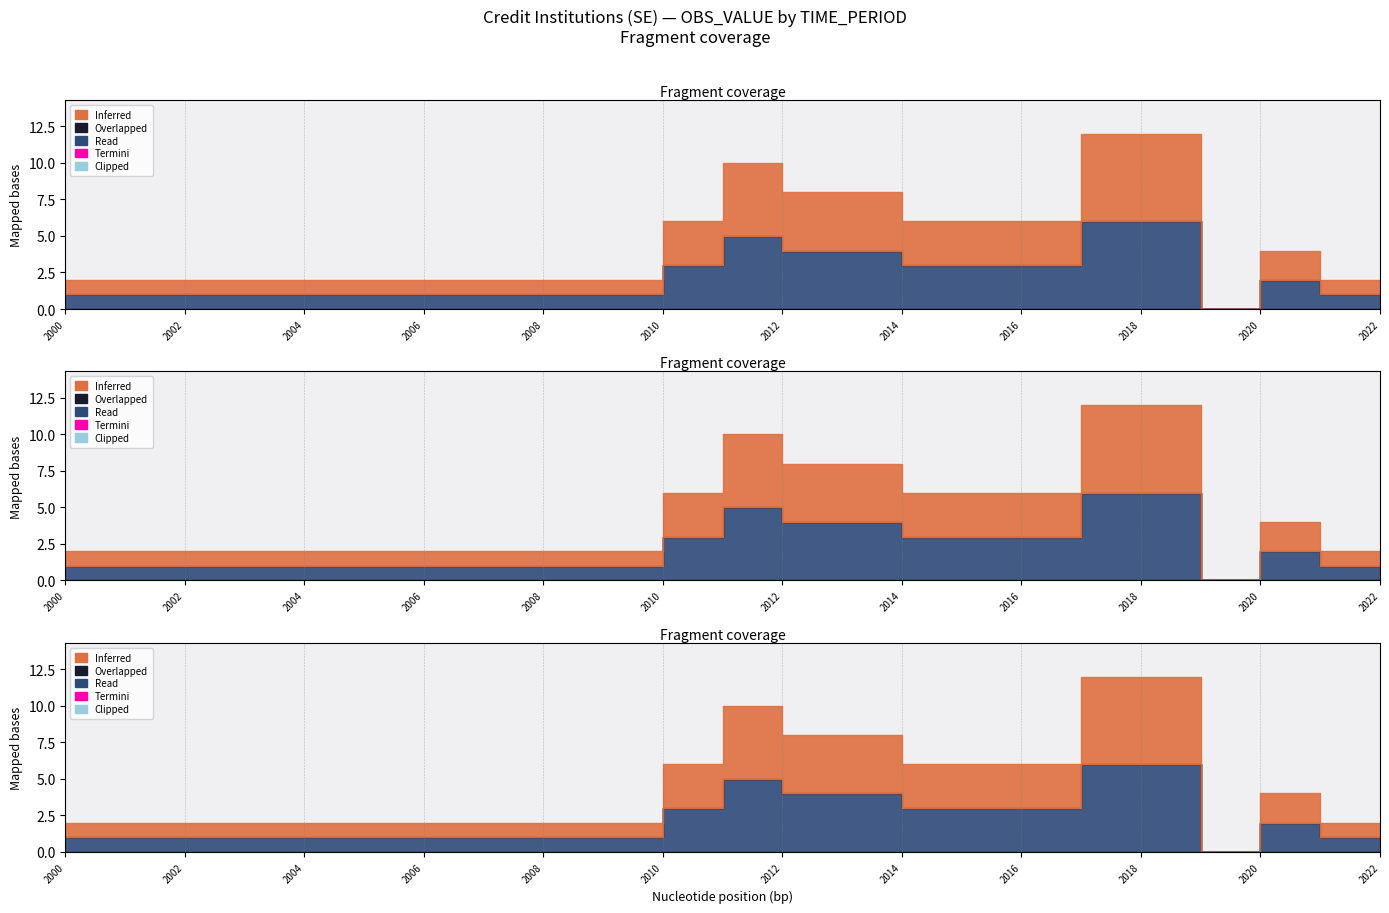

The Clipped series shows 0 at 2020. True or false?

True